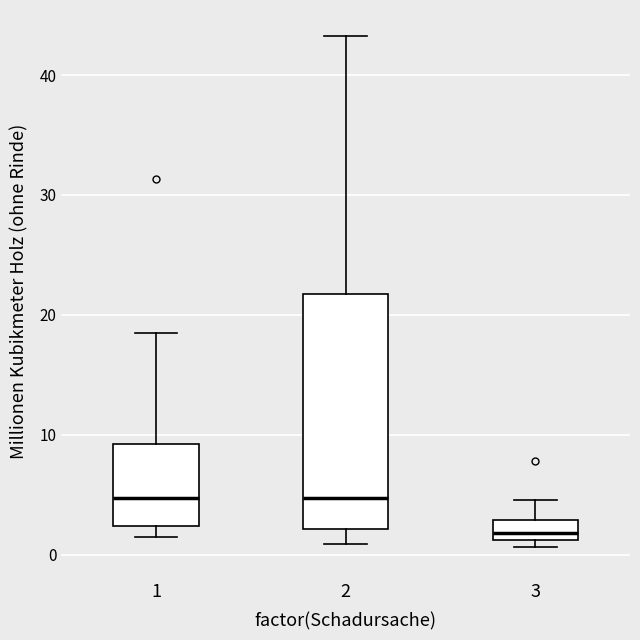

Reading left to right, transcribe this box plot: for each box, give where its median line is, the range the box spans, and where its two whiskers end, as read against the y-axis. The values are not printed on the chart, so give them approximately, as read against the axis.

1: median 5, box 2 to 9, whiskers 2 (just below the box's lower edge) to 19
2: median 5, box 2 to 22, whiskers 1 to 43
3: median 2, box 1 to 3, whiskers 1 (just below the box's lower edge) to 5